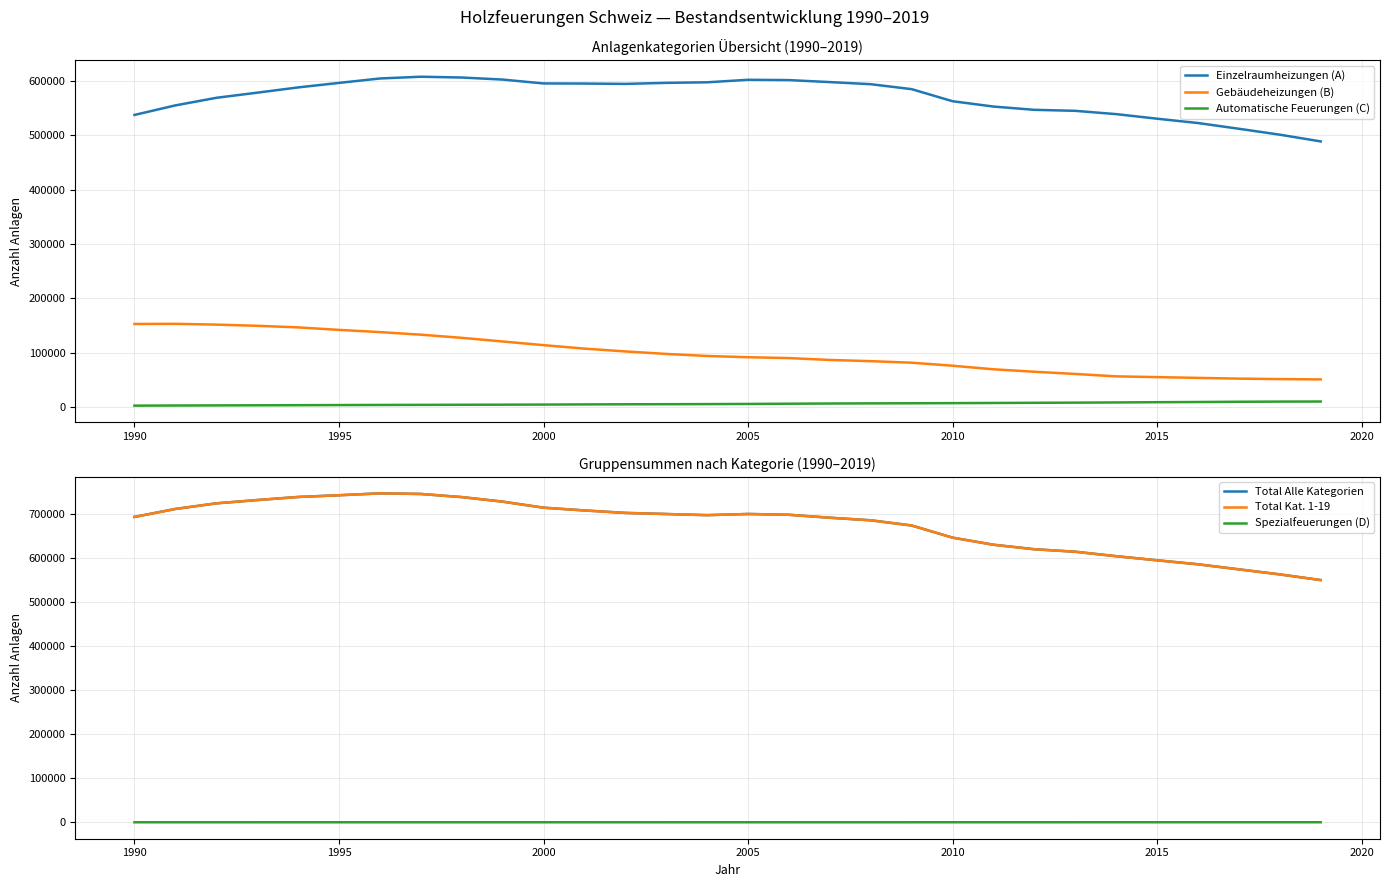

Which series has the largest total across all categories?

Total Alle Kategorien